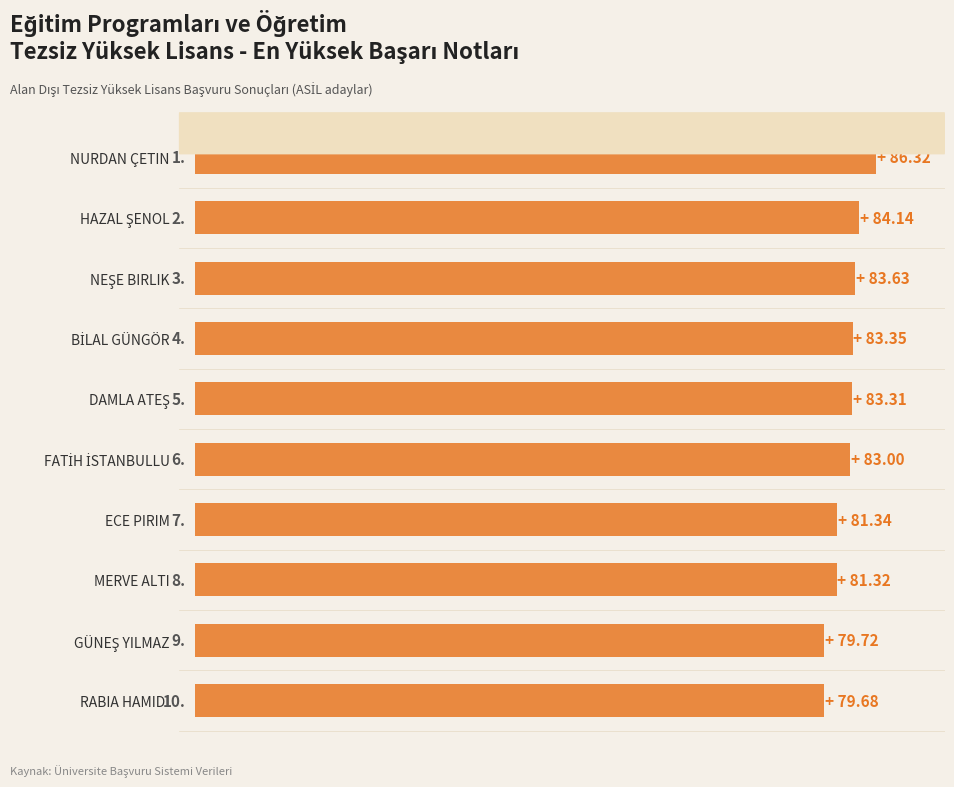

How many bars are there in total?

10